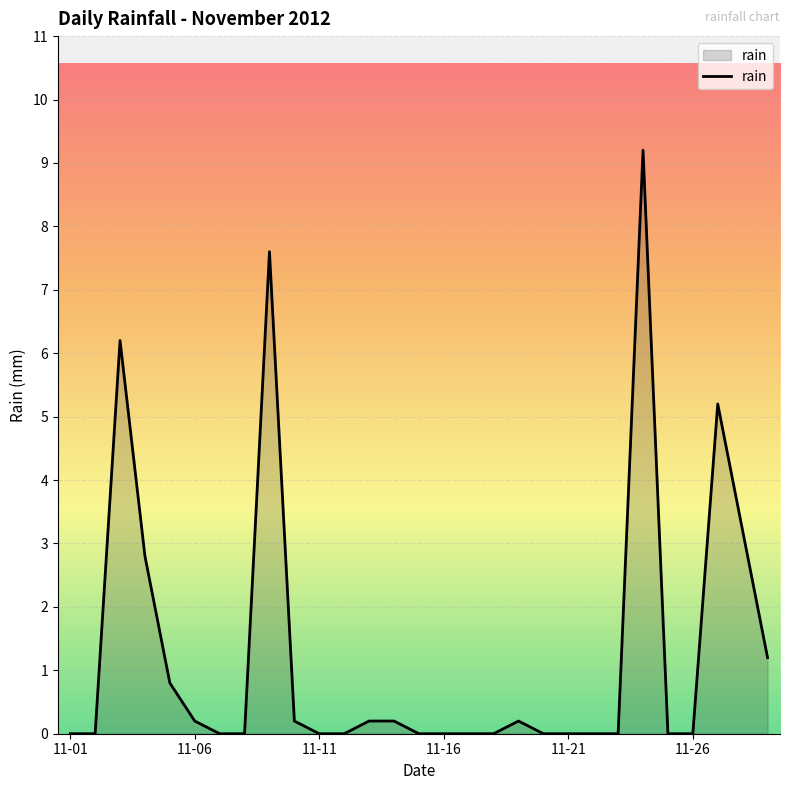

What is the greatest value displayed?

9.2